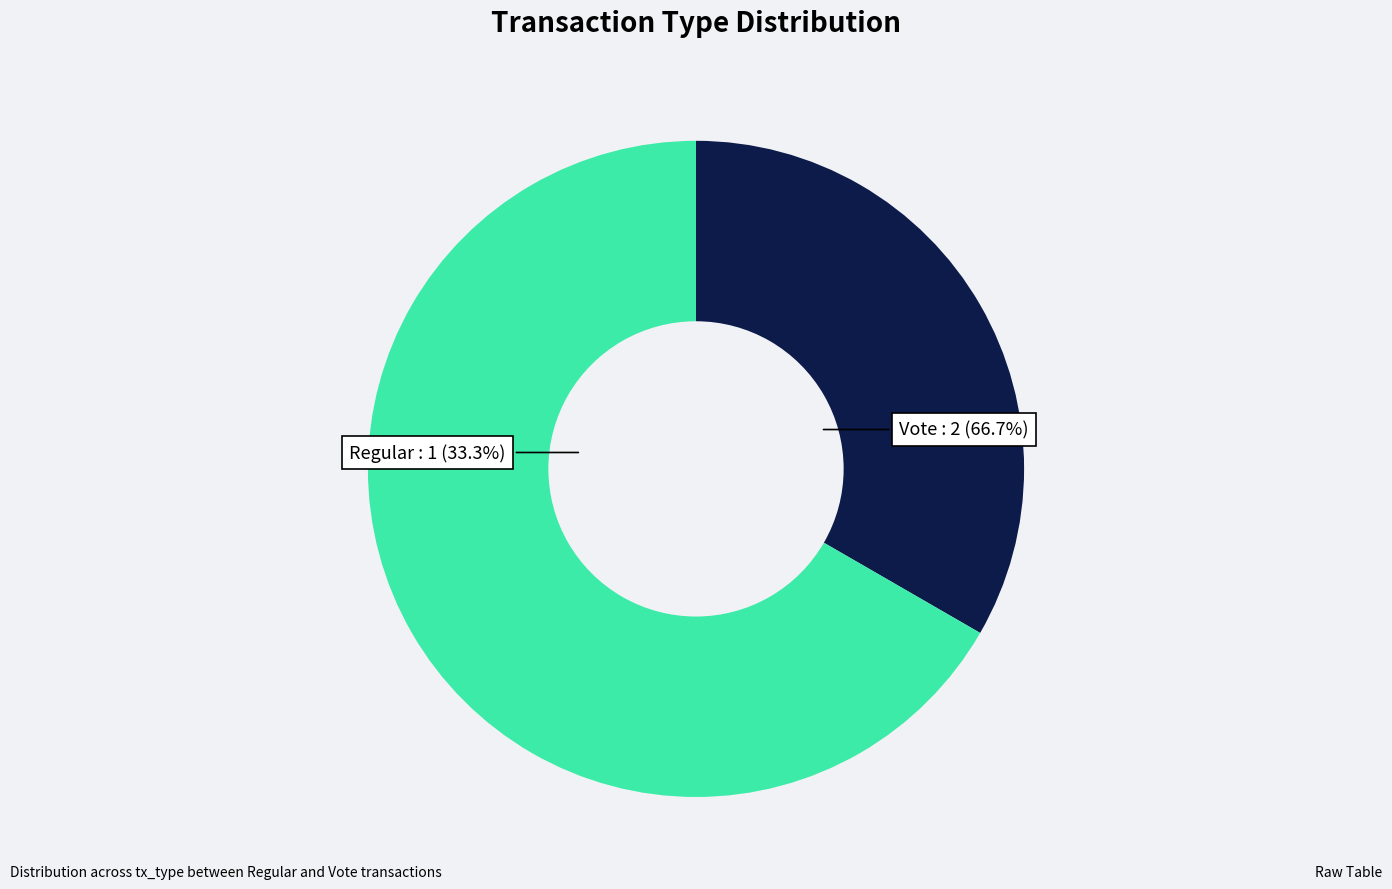

Is there any slice that represents more than half of the pie?

Yes